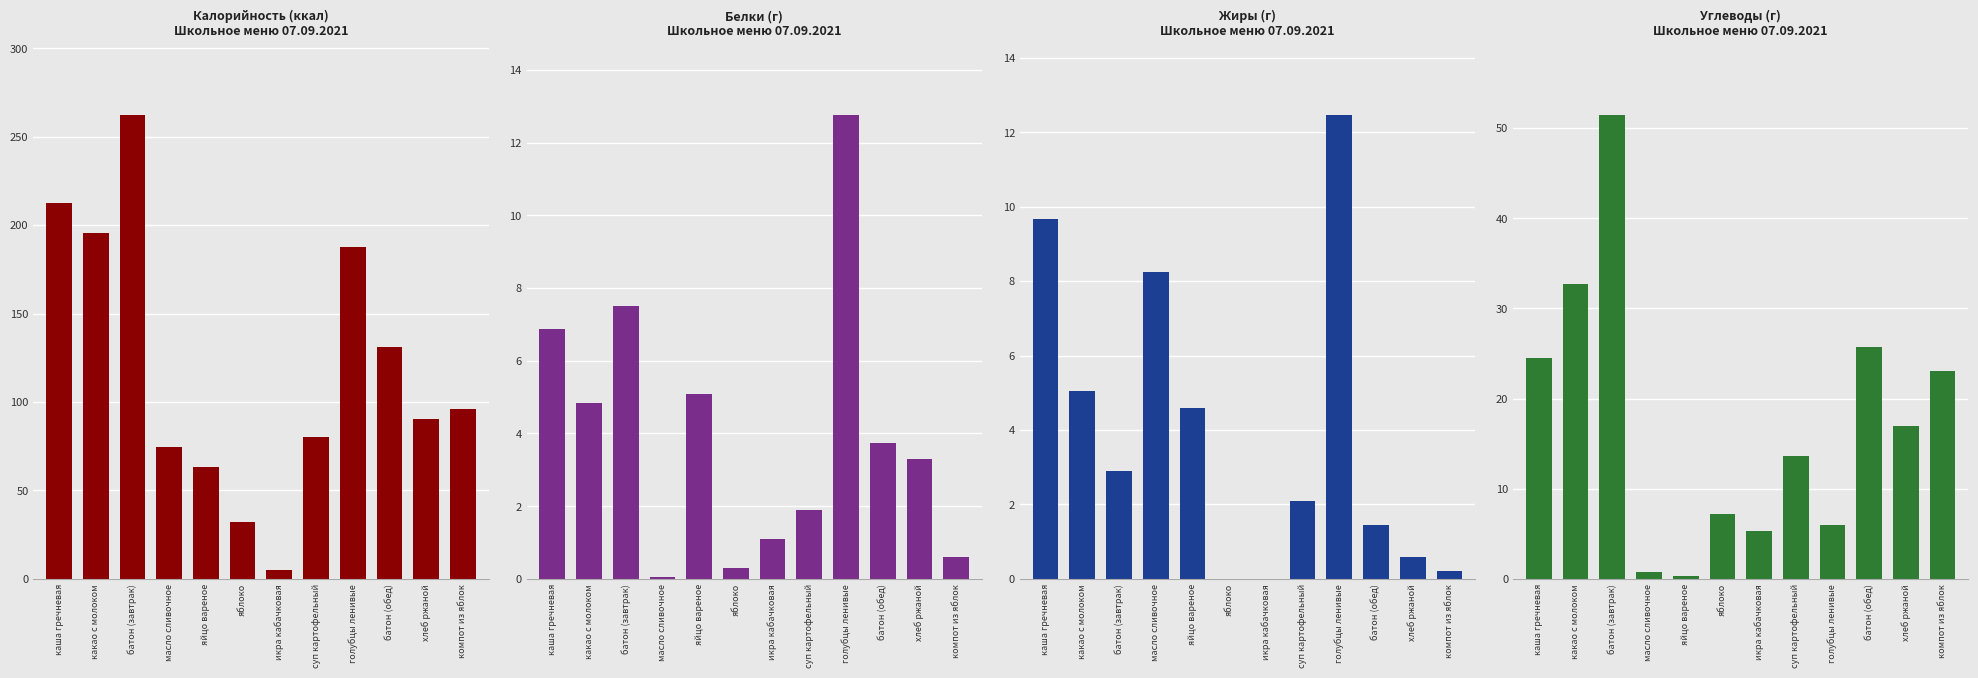

At how many categories does at least one series exceed 136?

4